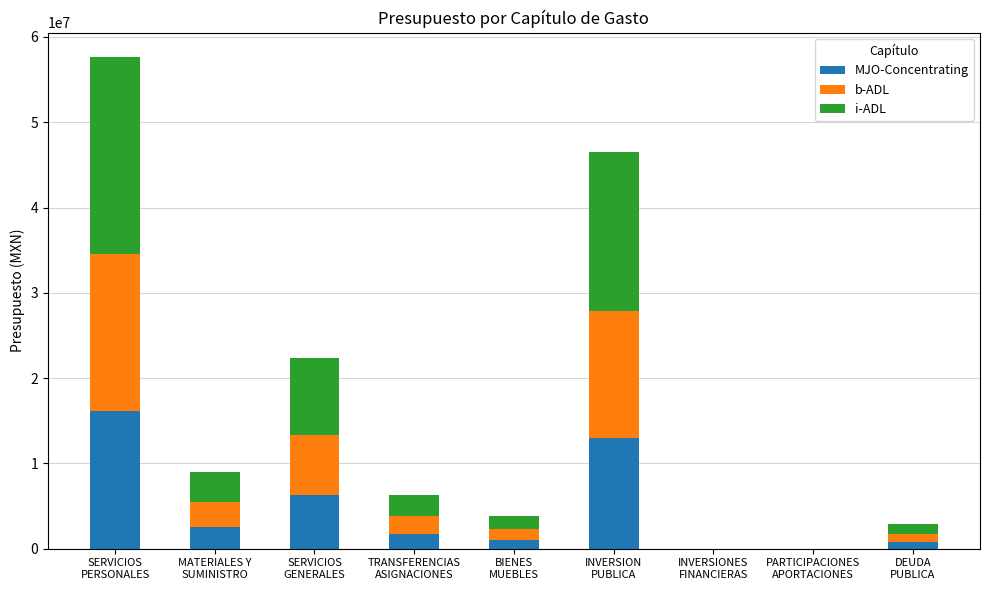

At which label does MJO-Concentrating reach its peak?

SERVICIOS
PERSONALES